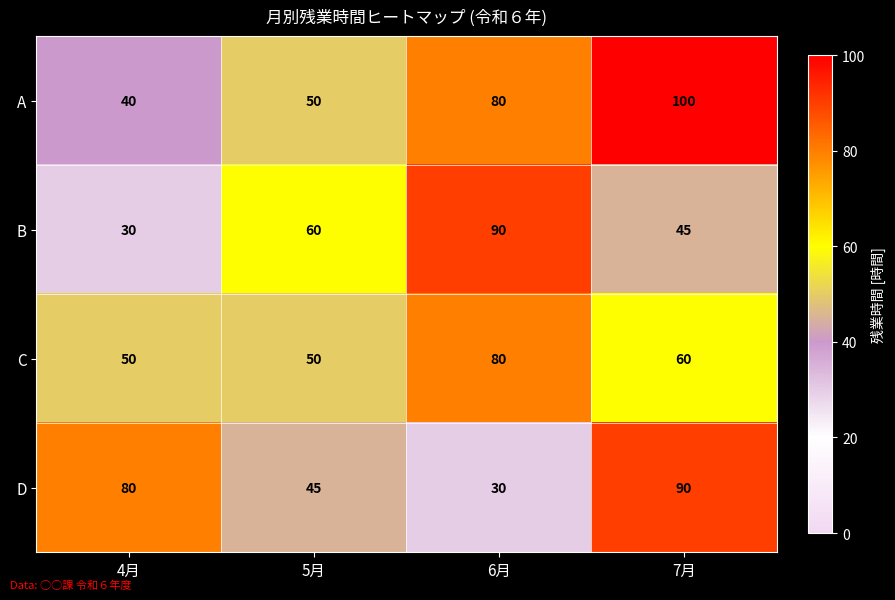

Reading left to right, transcribe all the data shown in this chart.

A: 4月=40	5月=50	6月=80	7月=100
B: 4月=30	5月=60	6月=90	7月=45
C: 4月=50	5月=50	6月=80	7月=60
D: 4月=80	5月=45	6月=30	7月=90